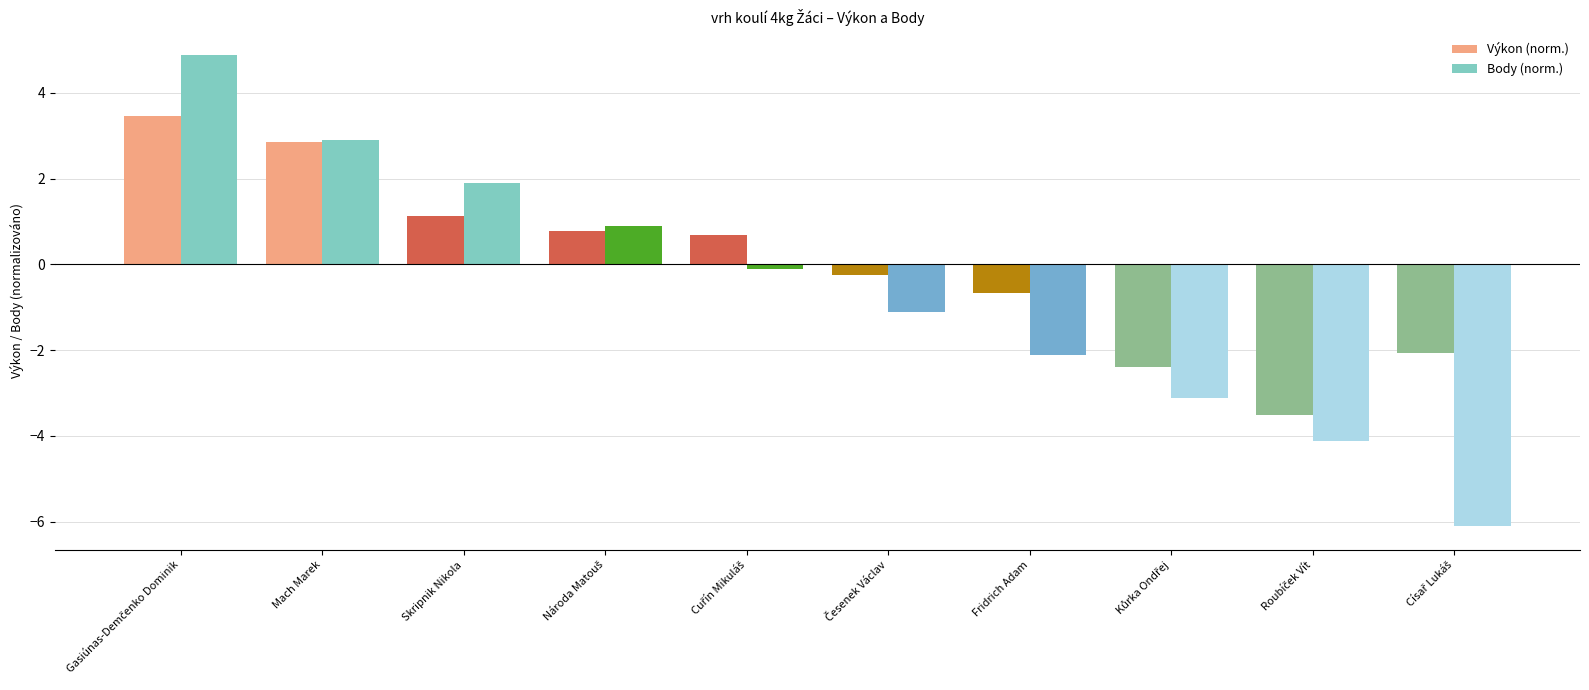

What are all the series names shown in the legend?

Výkon (norm.), Body (norm.)